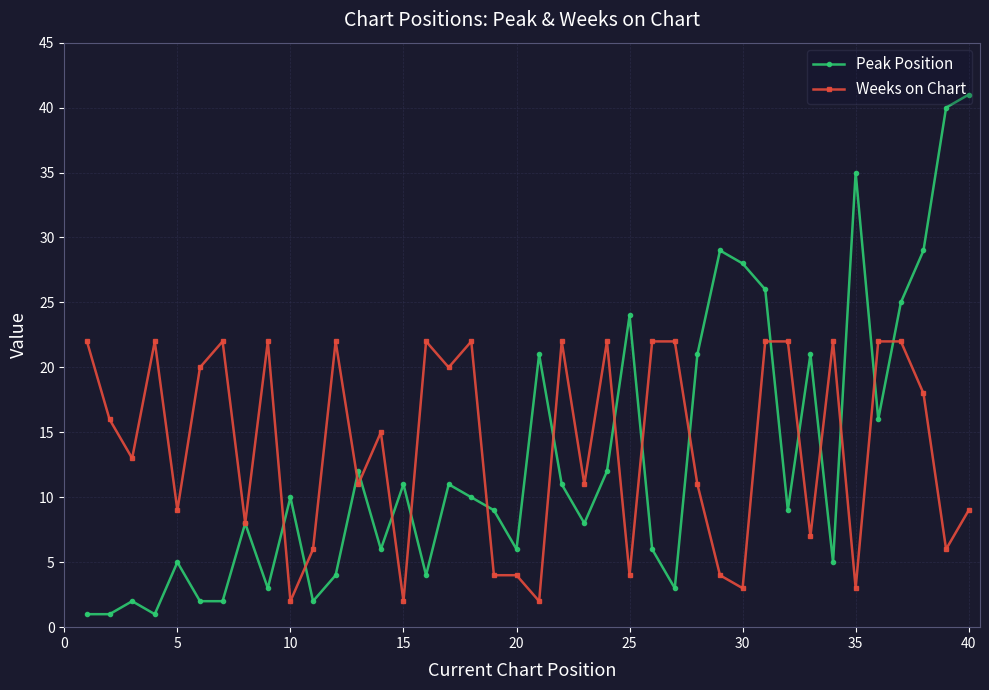

True or false: Weeks on Chart has more than 2 interior local peaks.

True